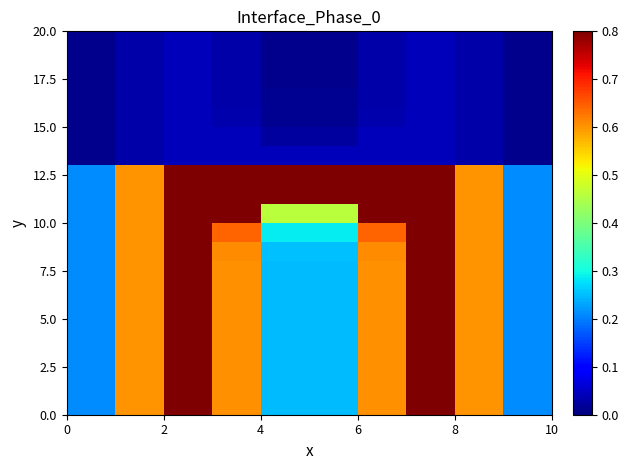

How many distinct data groups are displayed?

20